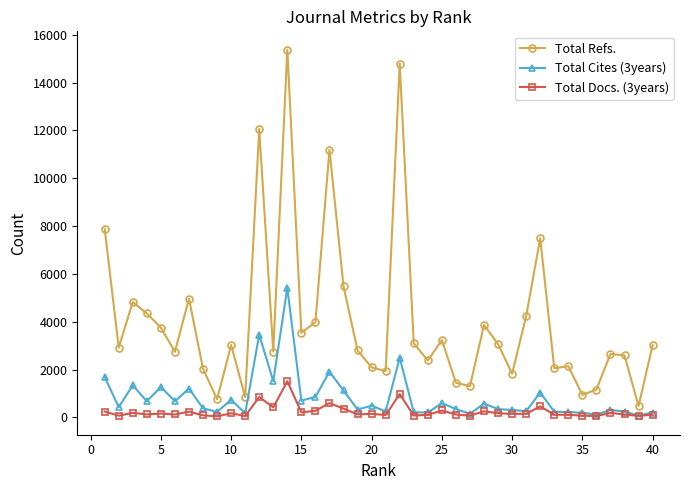

What is the greatest value displayed?

15377